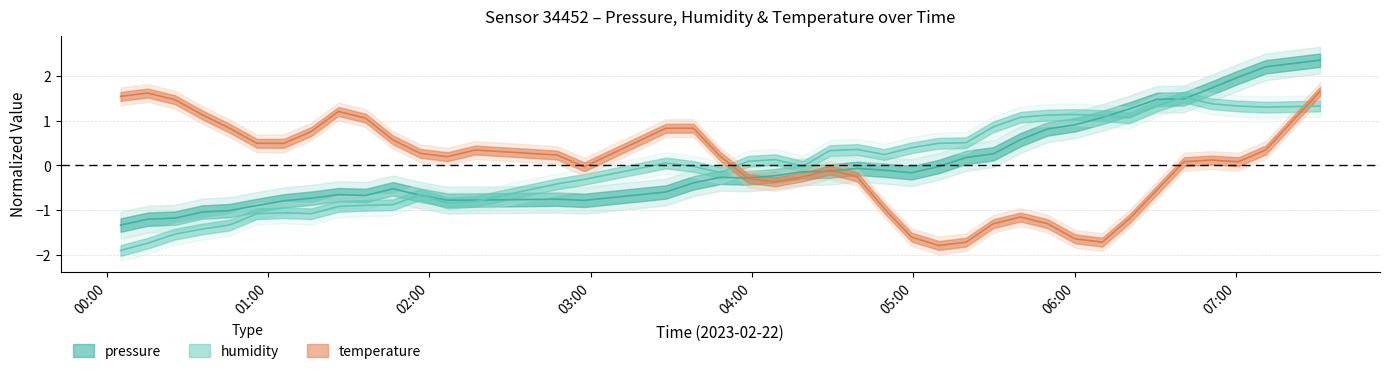

Is the value of pressure at 7 greater than the value of humidity at 33?

No